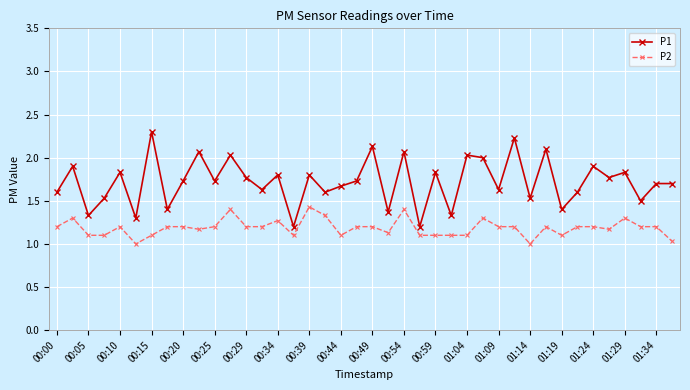

Which series has the widest spread of values?

P1